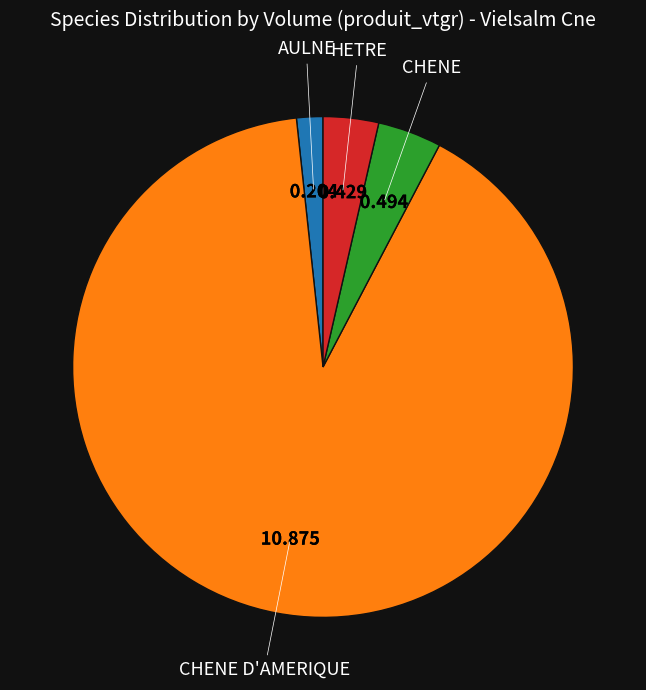

Is there a majority slice in this chart?

Yes